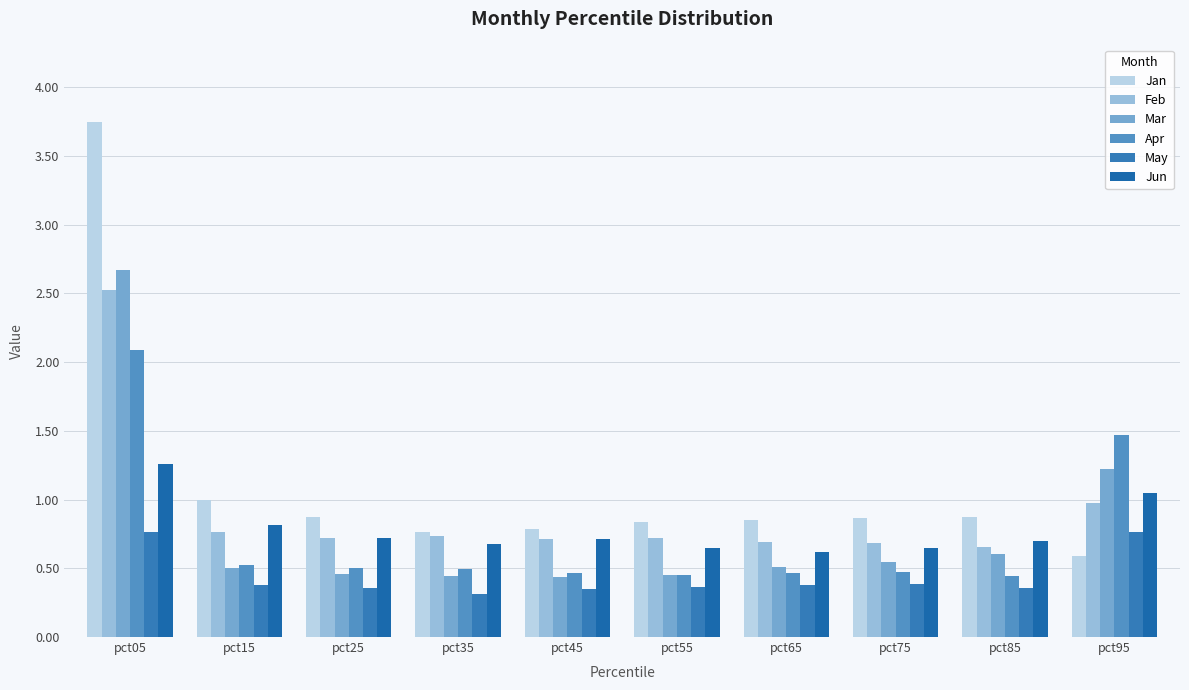

What is the difference between the maximum and minimum values in the May series?

0.5